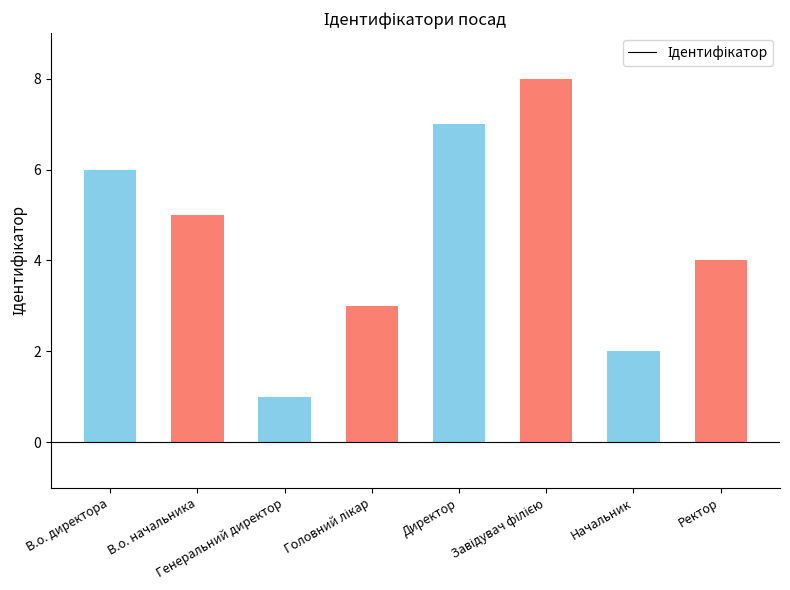

What is the greatest value displayed?

8